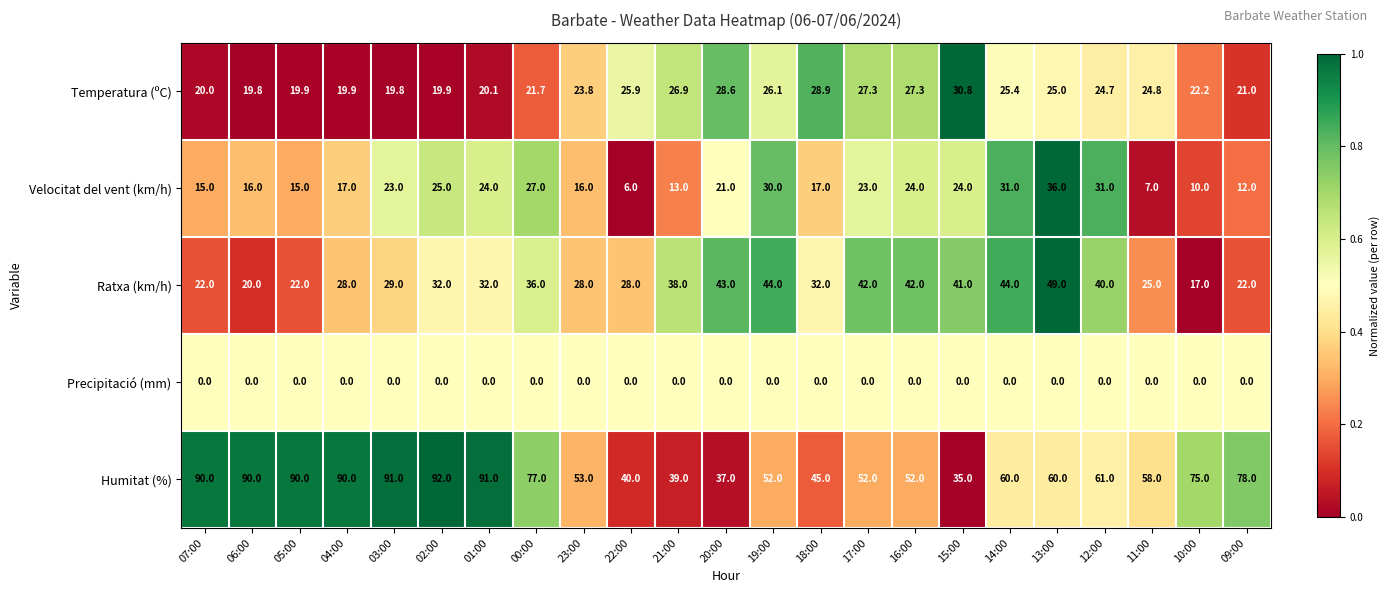

What is the difference between the maximum and second lowest values in the Humitat (%) series?

55.0